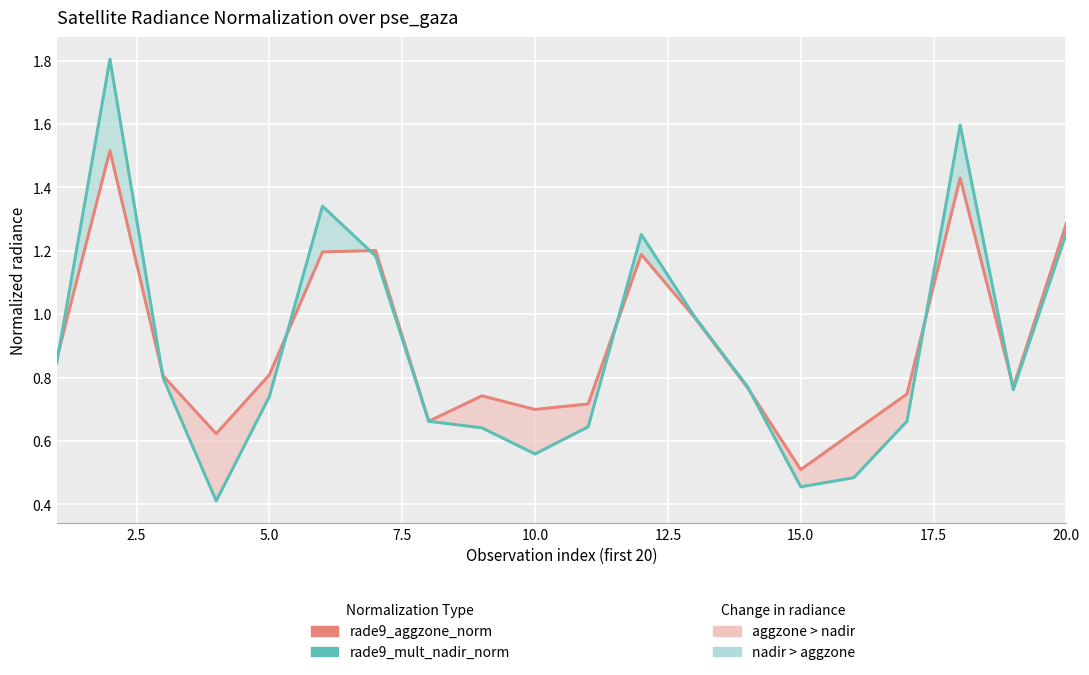

At how many categories does at least one series exceed 0?

20